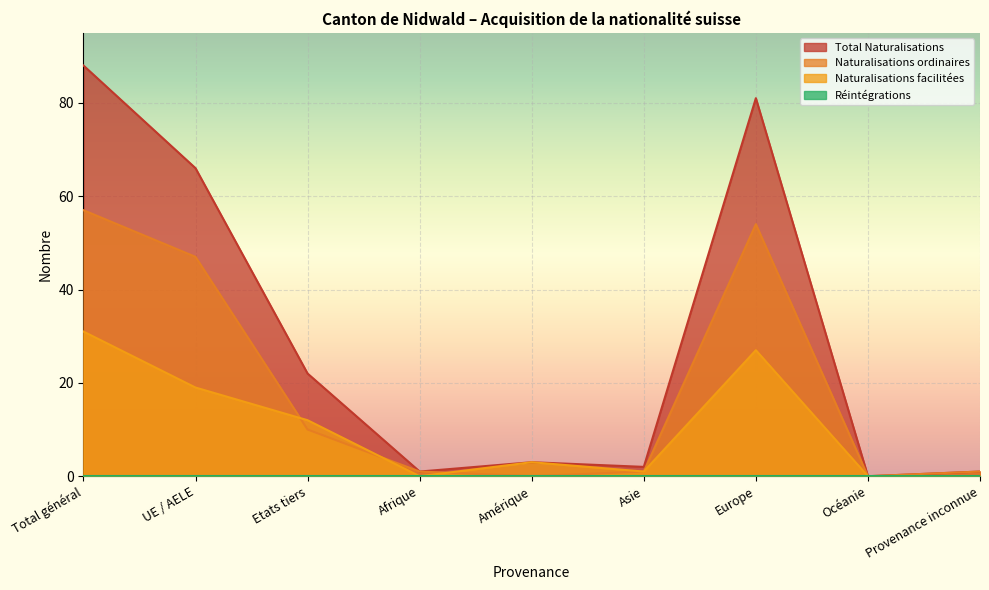

The Naturalisations ordinaires series shows 47 at UE / AELE. True or false?

True